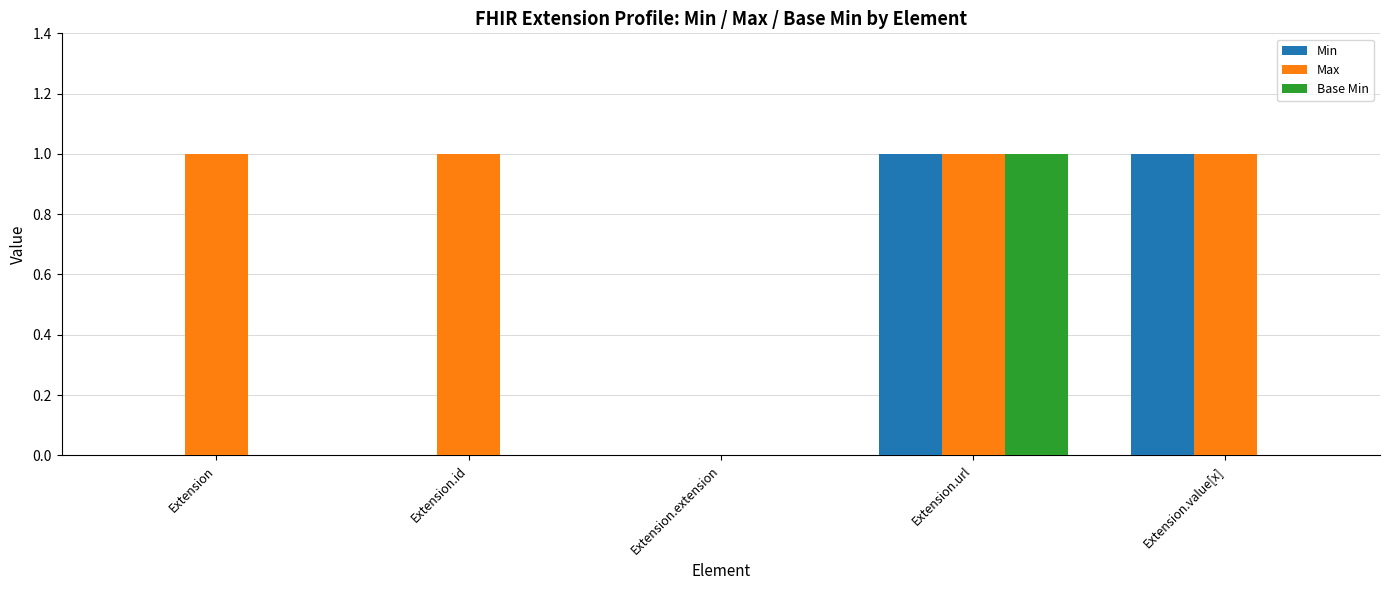

Is it true that Min equals 1 at Extension.id?

False